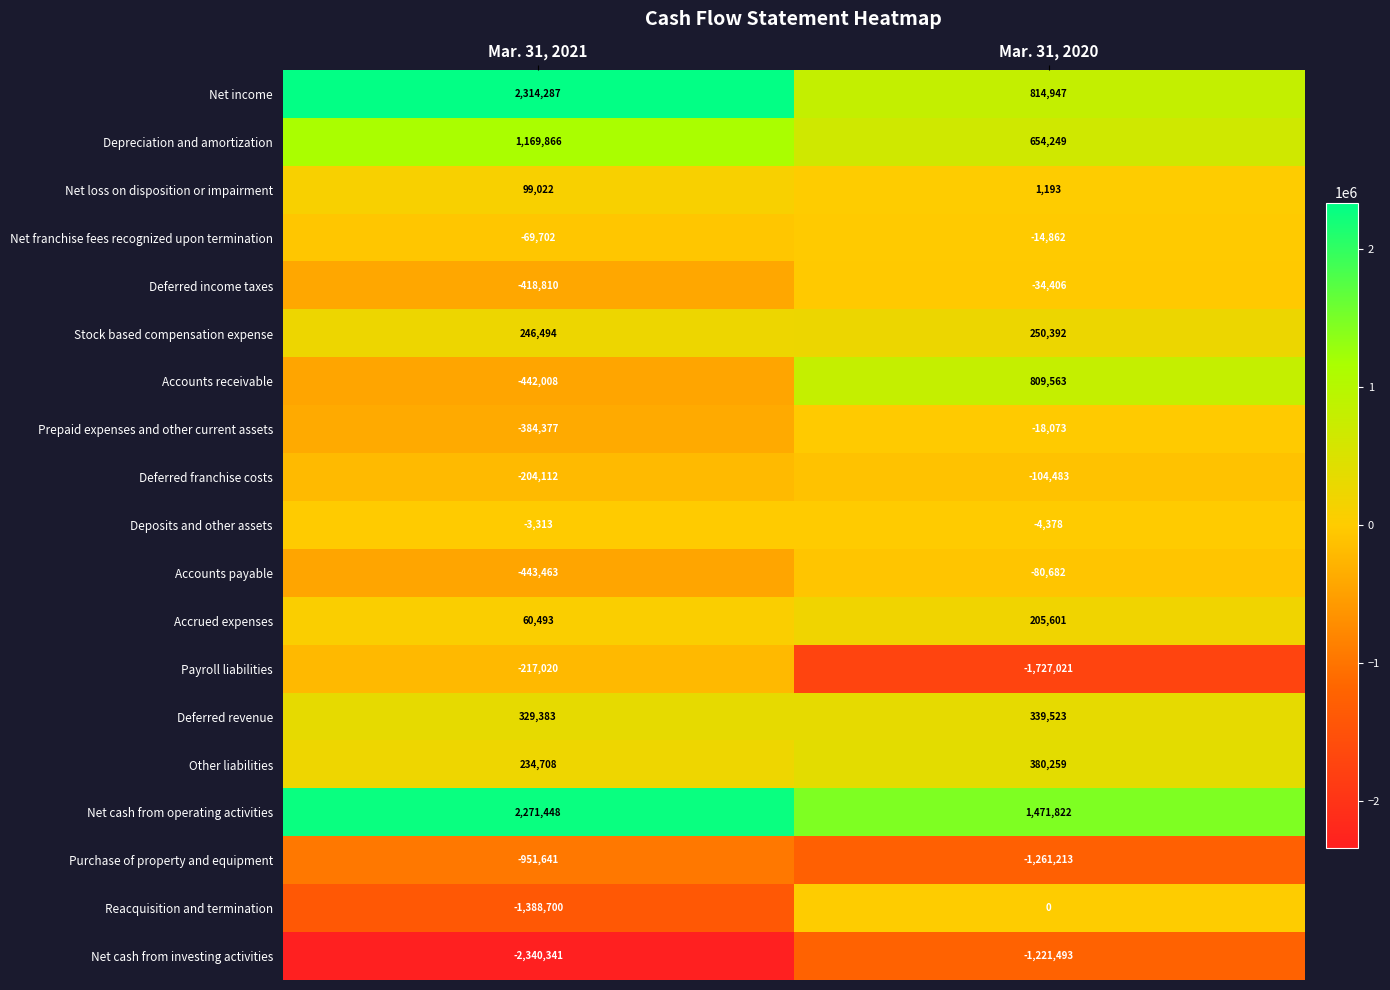

Which series has the largest range (max minus min)?

Payroll liabilities